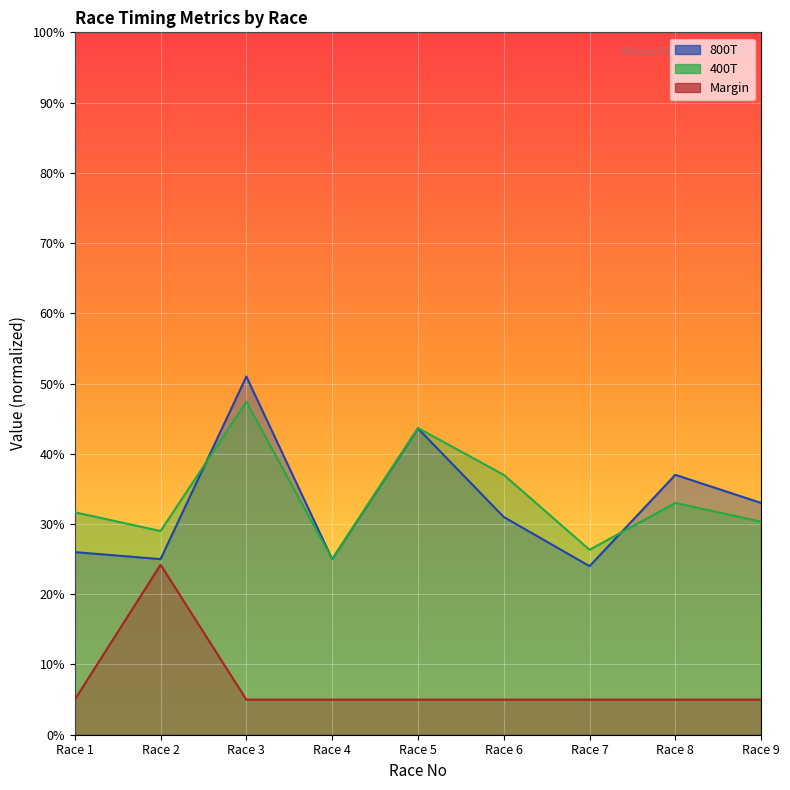

What is the difference between the 800T values at Race 1 and Race 2?

1.0